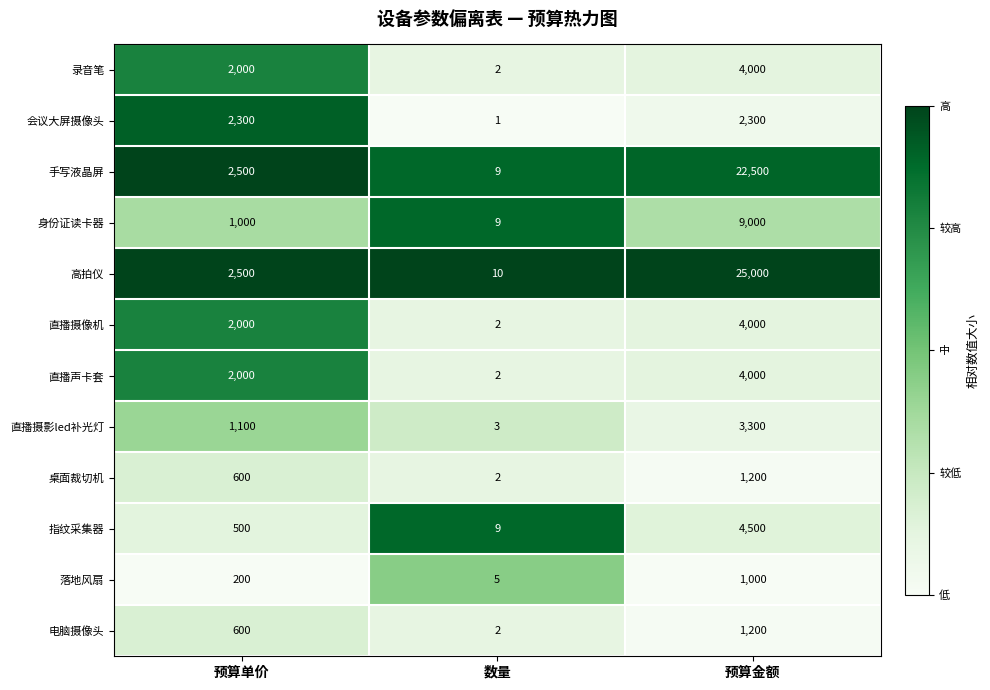

What is the total value across all series at 预算金额?

82000